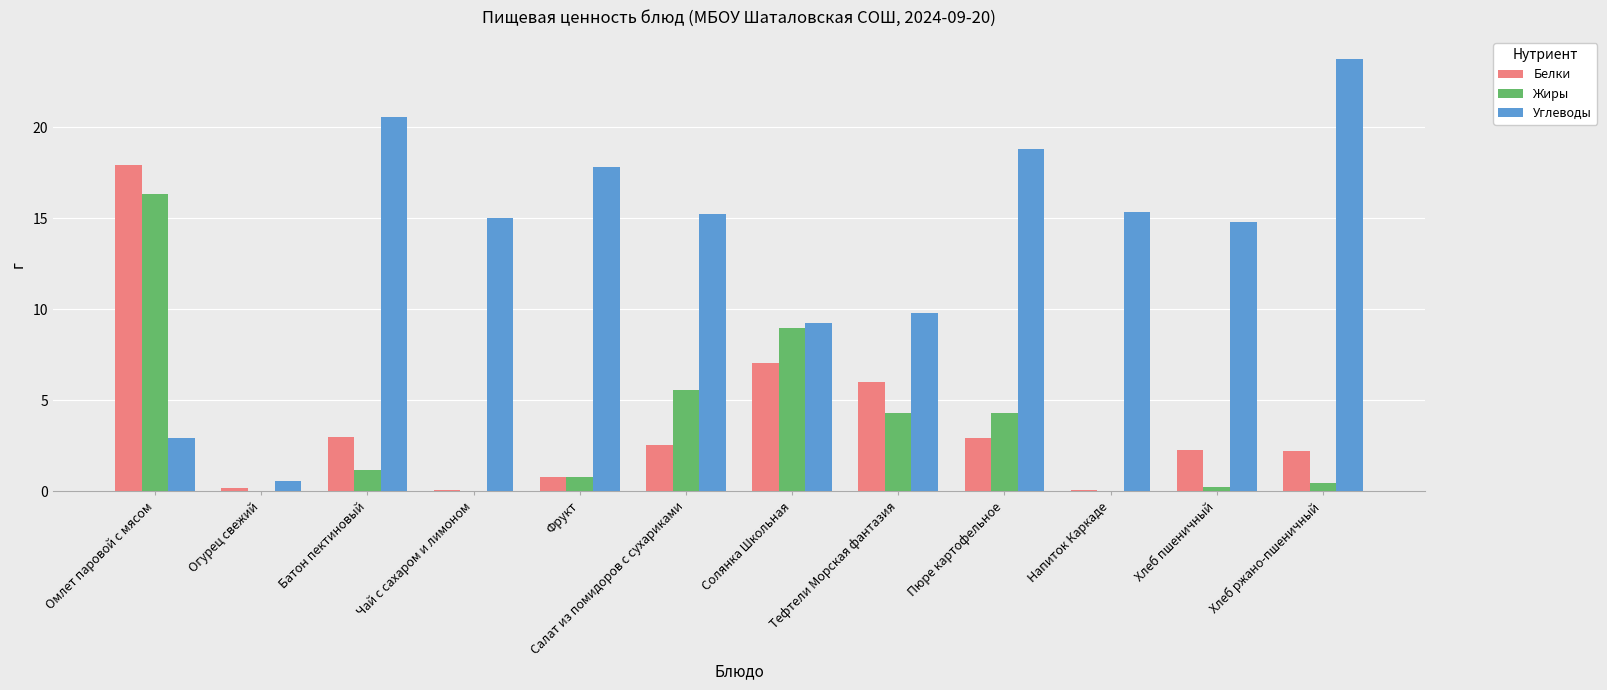

Which category has the highest value across all series?

Хлеб ржано-пшеничный